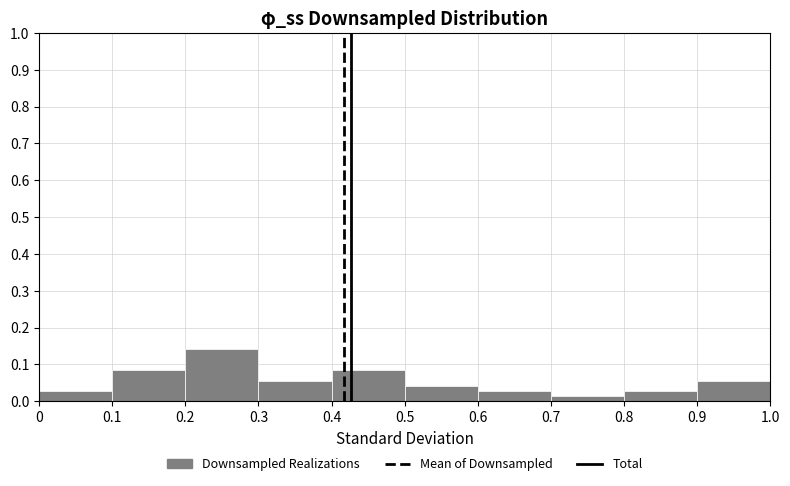

Over which range of the x-axis is the bar tallest?

0.2 to 0.3